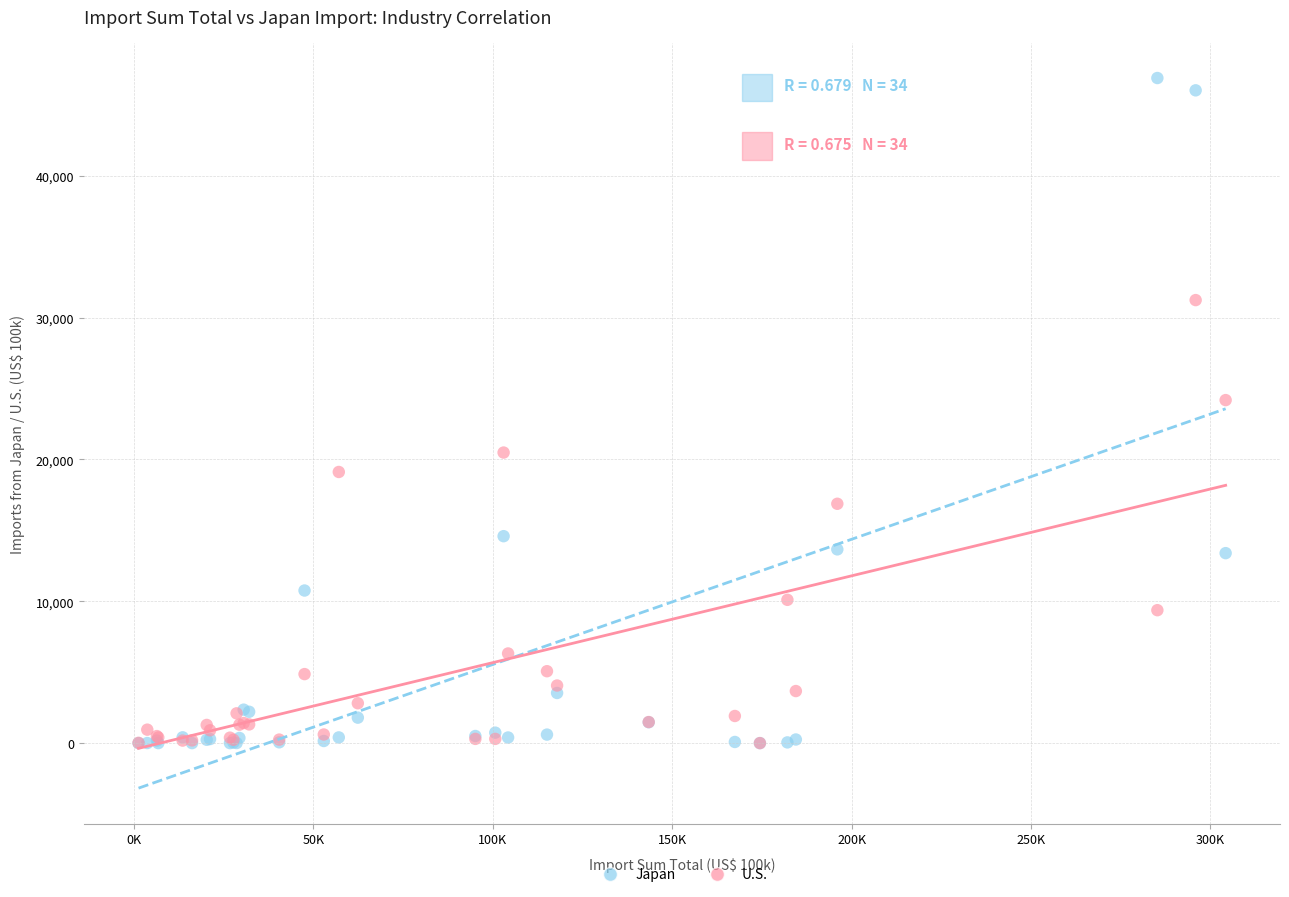

Across all series, what Y value is closest to 23443?

24181